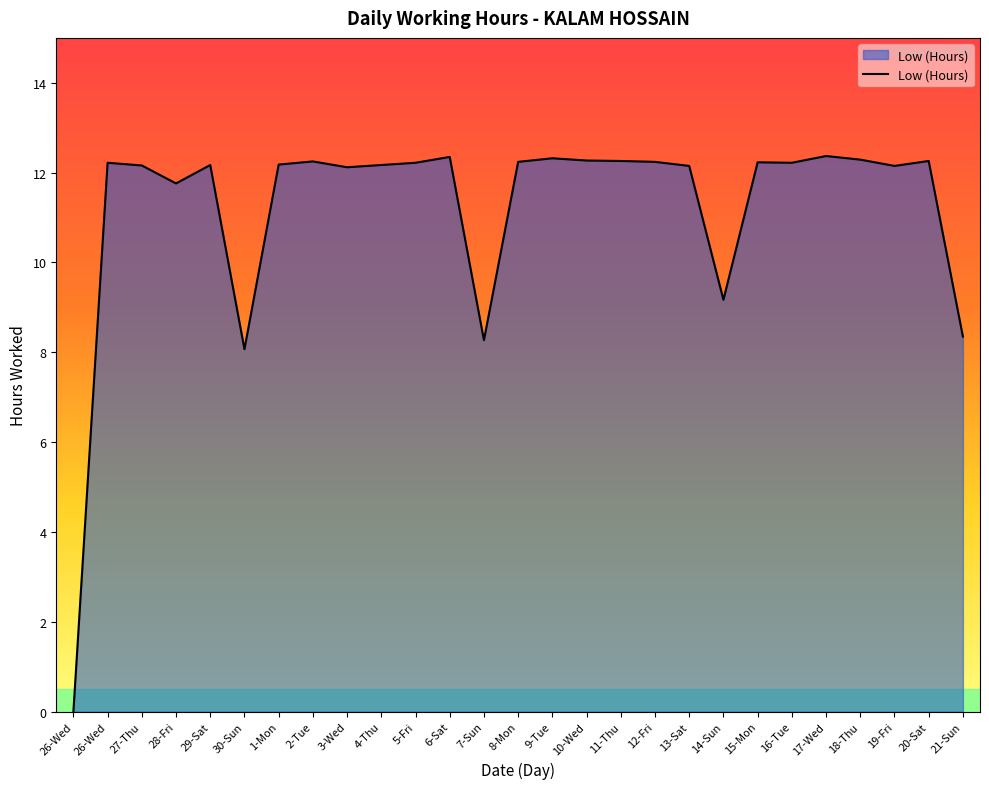

Does the chart display data point markers on the line(s)?

No